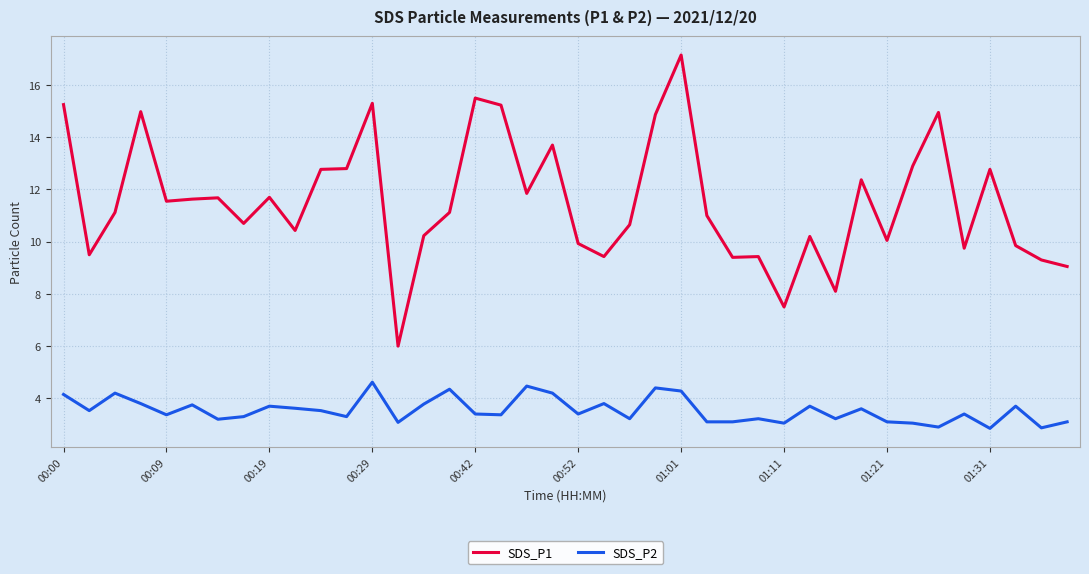

How many lines are shown in the chart?

2